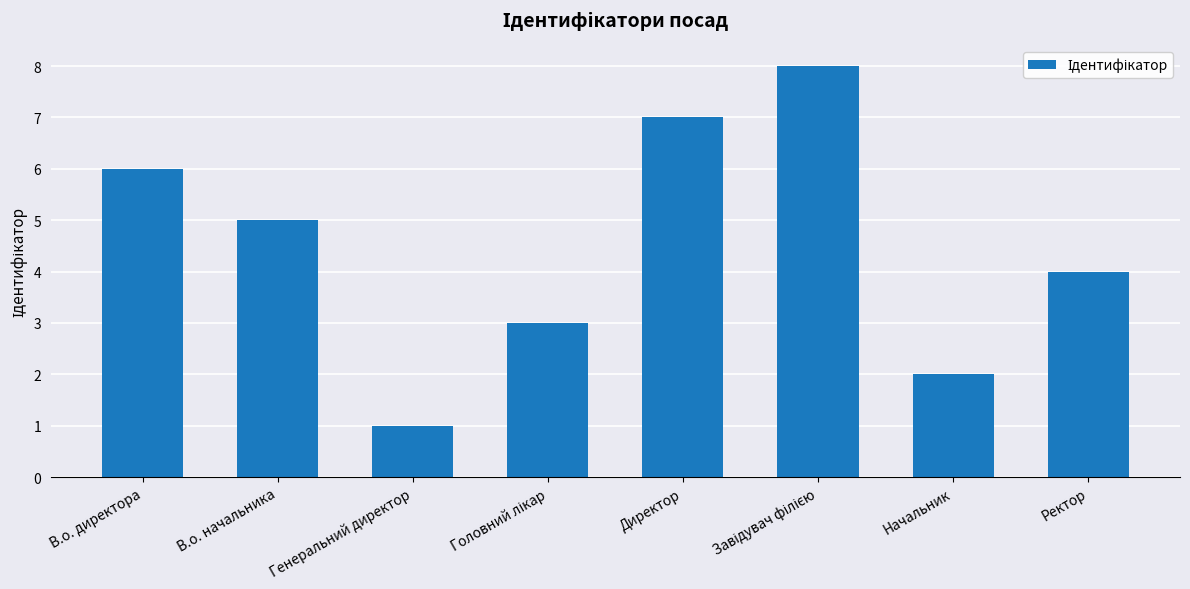

What position from the left is В.о. начальника?

2